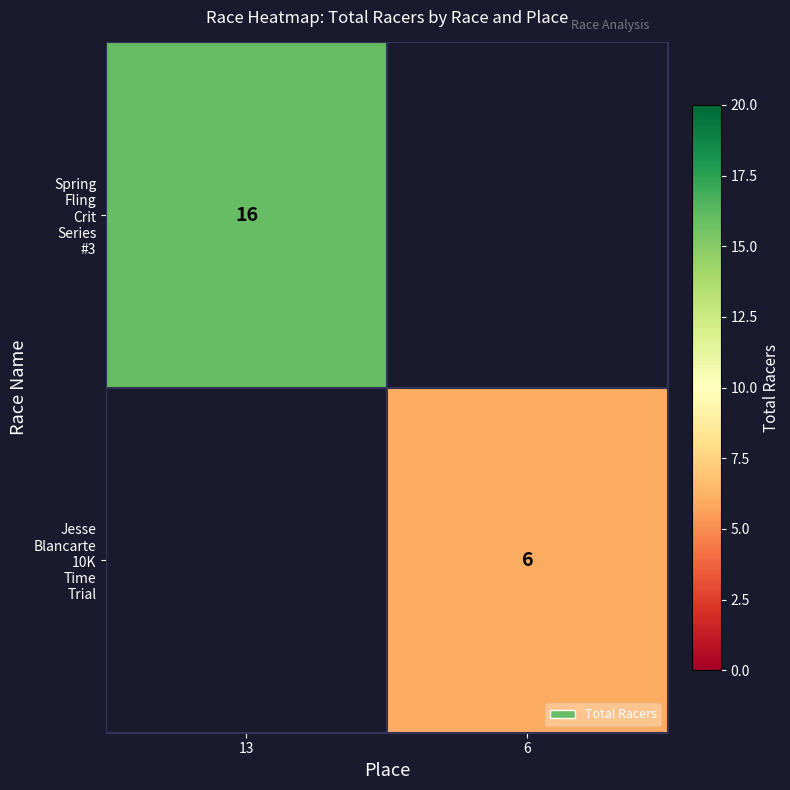

Which series has the widest spread of values?

Spring Fling Crit Series #3